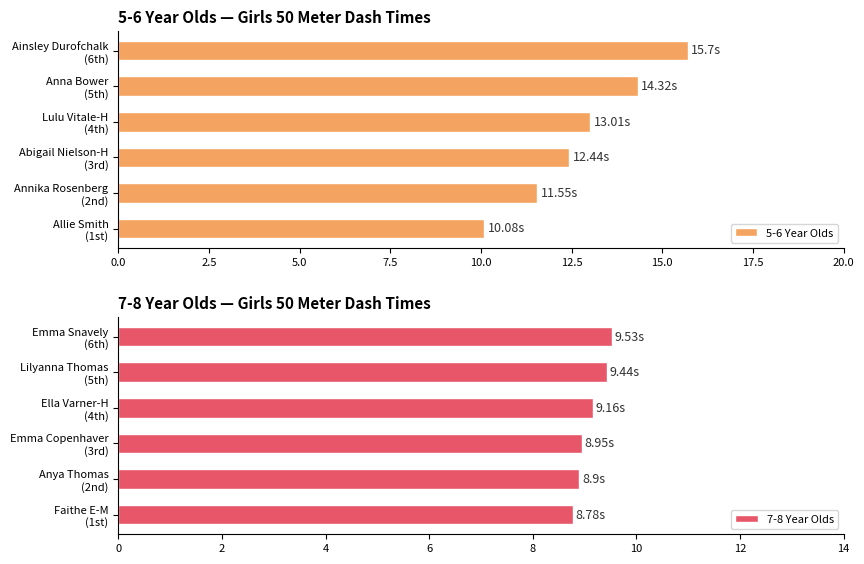

What is the difference between the maximum and minimum values in the 5-6 Year Olds series?

5.6